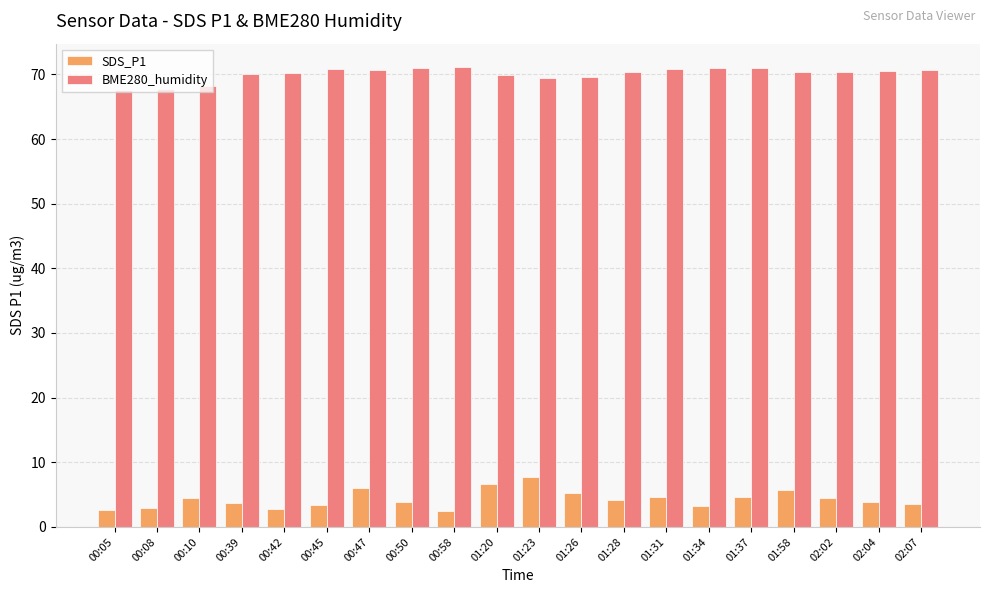

True or false: BME280_humidity has a value of 118.6 at 02:02.

False